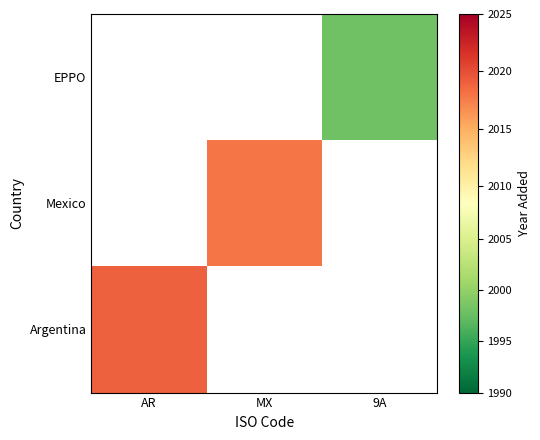

Which category has the highest value across all series?

AR